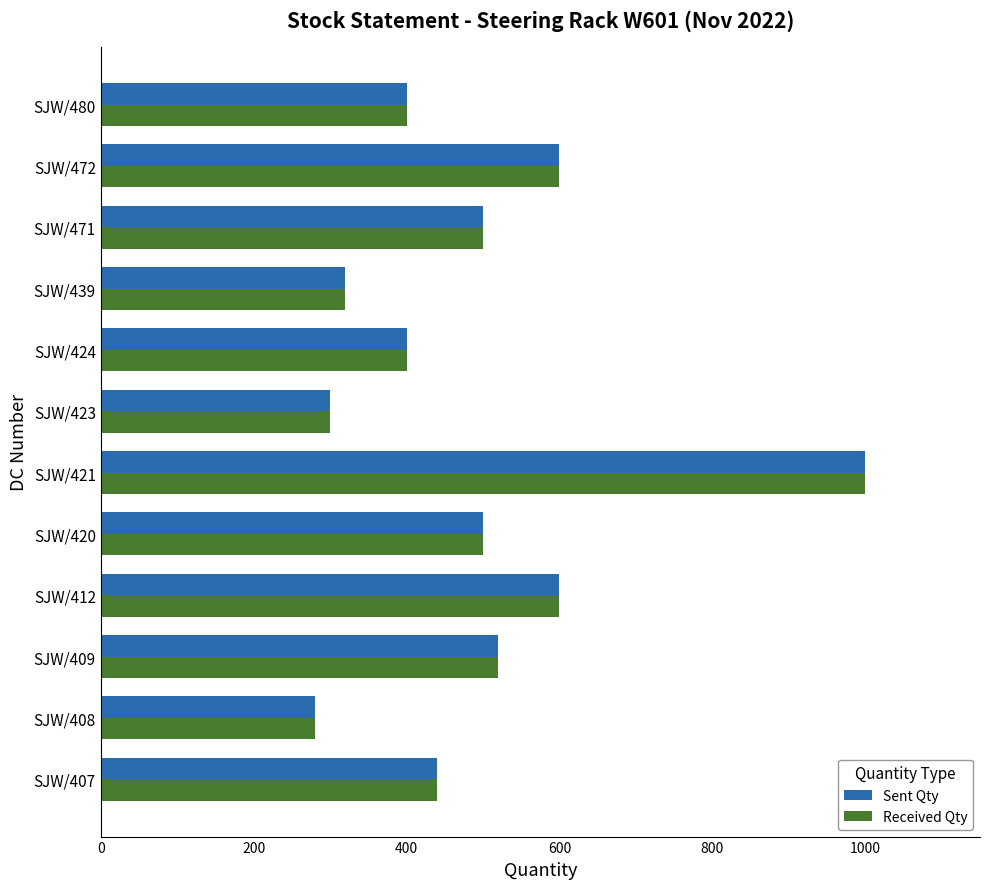

The Sent Qty series shows 936 at SJW/412. True or false?

False